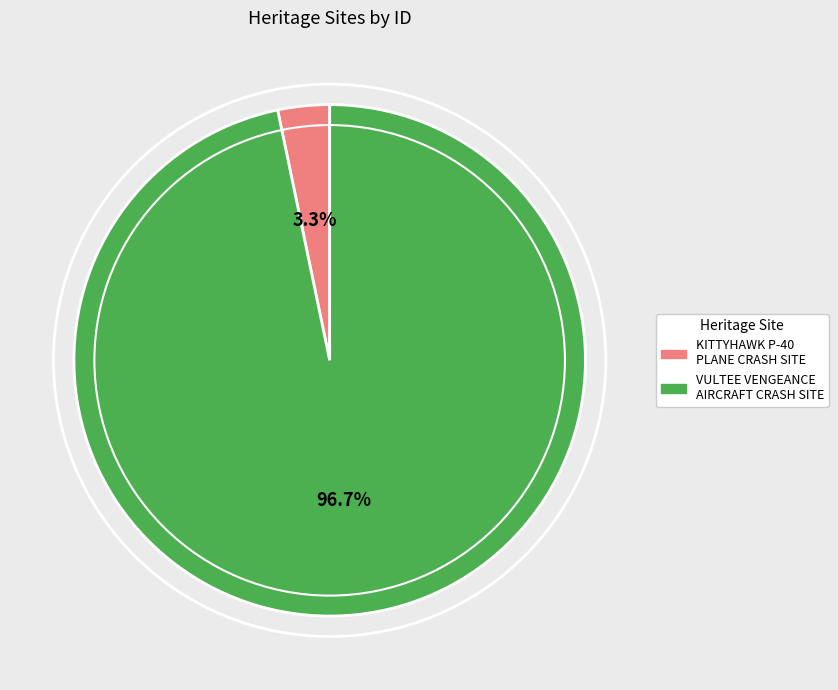

True or false: VULTEE VENGEANCE AIRCRAFT CRASH SITE accounts for 97% of the total.

True